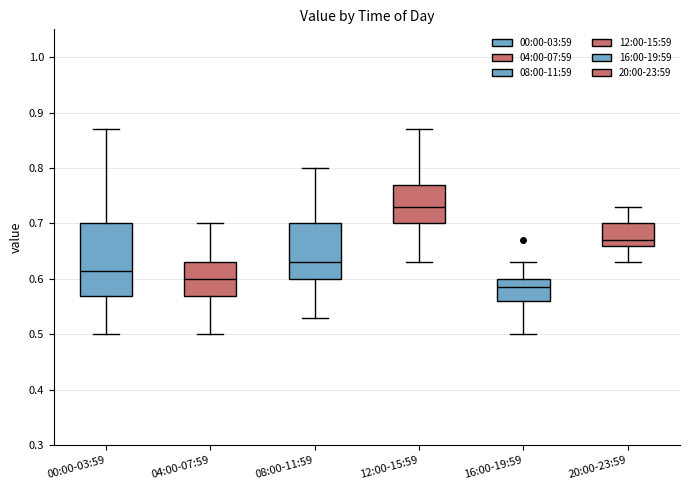

Reading left to right, read every box against the y-axis: the position of its median line, the range the box covers, and the ends of its whiskers. The values are not printed on the chart, so give them approximately, as read against the axis.

00:00-03:59: median 0.62, box 0.57 to 0.70, whiskers 0.50 to 0.87
04:00-07:59: median 0.60, box 0.57 to 0.63, whiskers 0.50 to 0.70
08:00-11:59: median 0.63, box 0.60 to 0.70, whiskers 0.53 to 0.80
12:00-15:59: median 0.73, box 0.70 to 0.77, whiskers 0.63 to 0.87
16:00-19:59: median 0.59, box 0.56 to 0.60, whiskers 0.50 to 0.63
20:00-23:59: median 0.67, box 0.66 to 0.70, whiskers 0.63 to 0.73